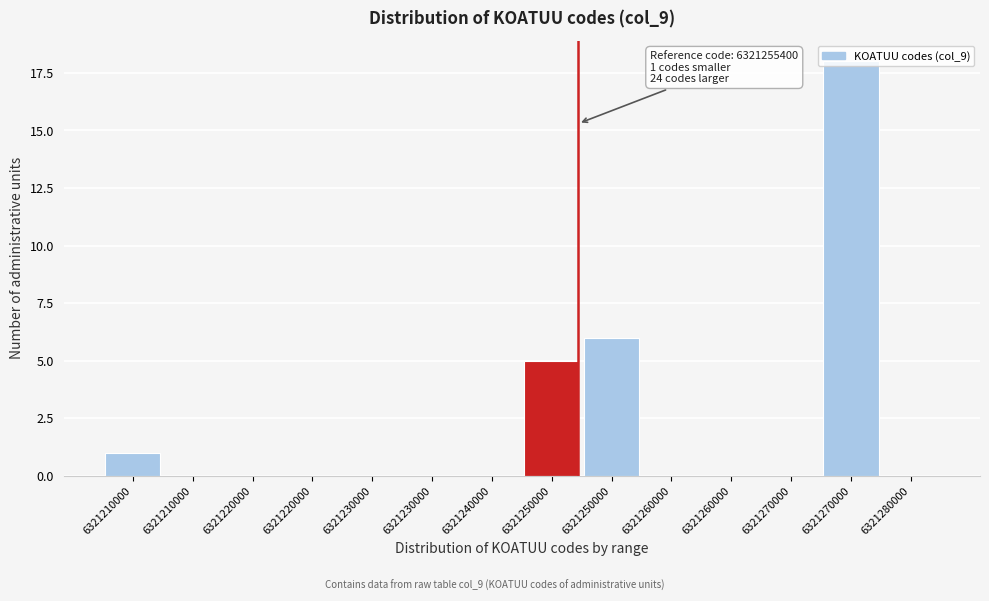

Are the bars horizontal?

No